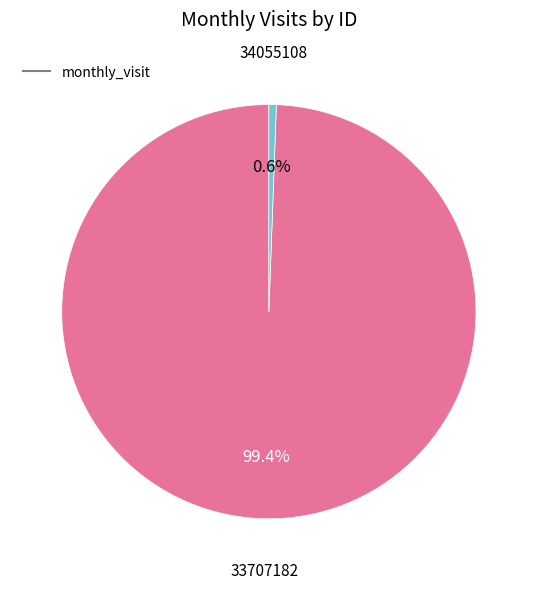

Does any single category account for the majority?

Yes